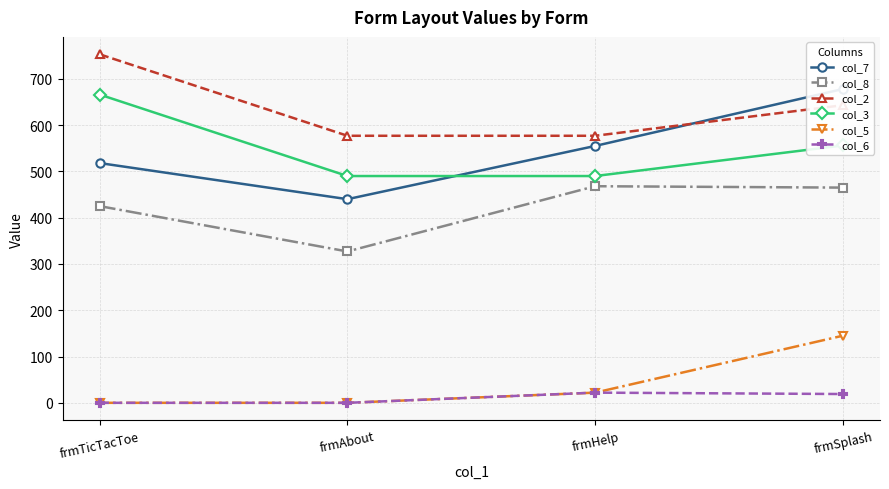

The value of col_6 at frmHelp is 8. True or false?

False